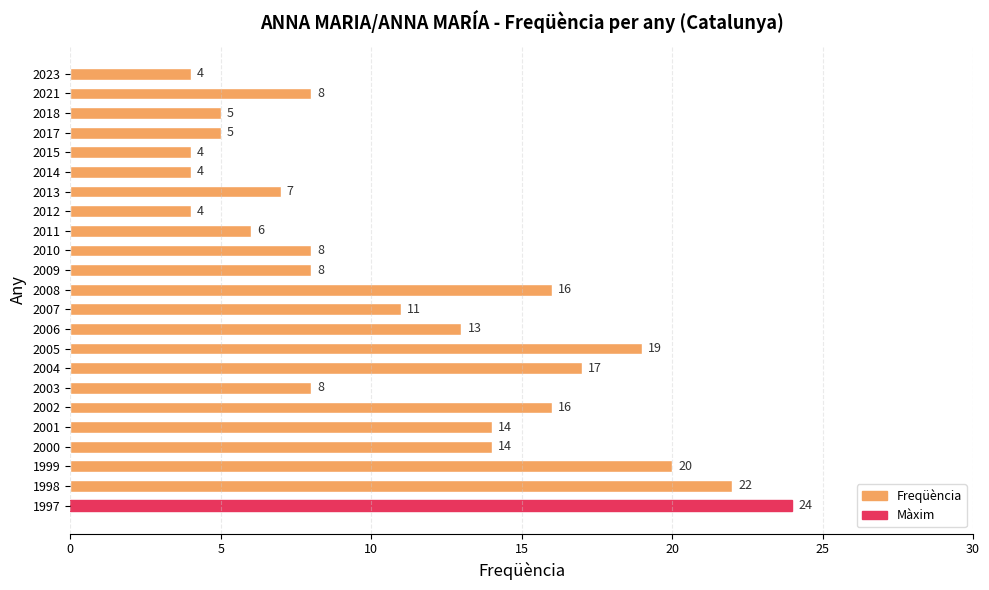

Is it true that the value at 2007 is 6?

False